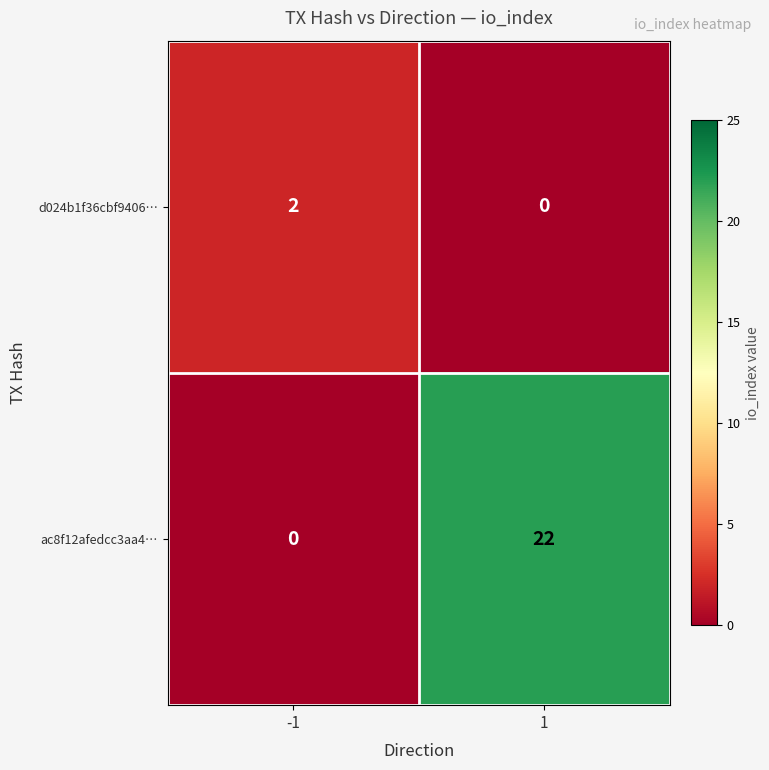

At how many categories does at least one series exceed 13?

1